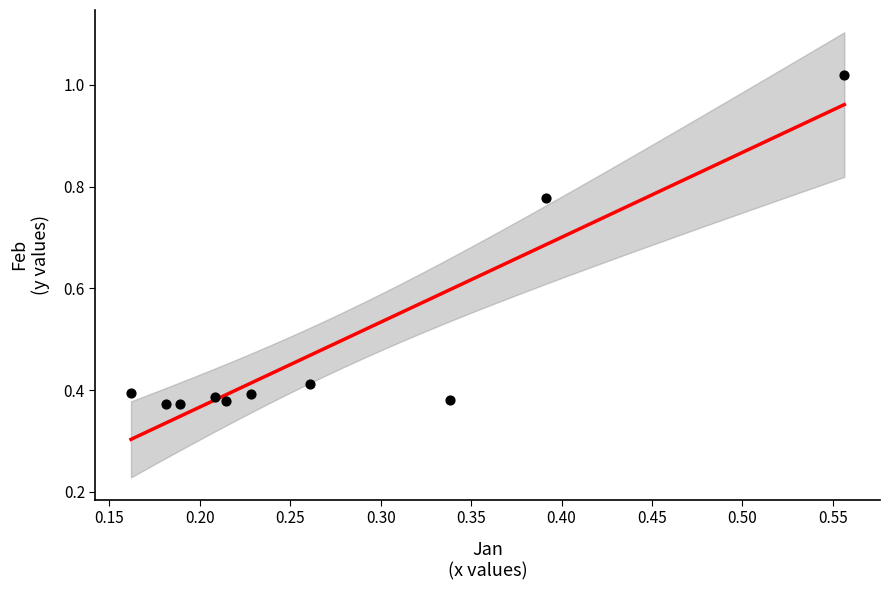

What is the range of Y values (max minus min)?

0.6